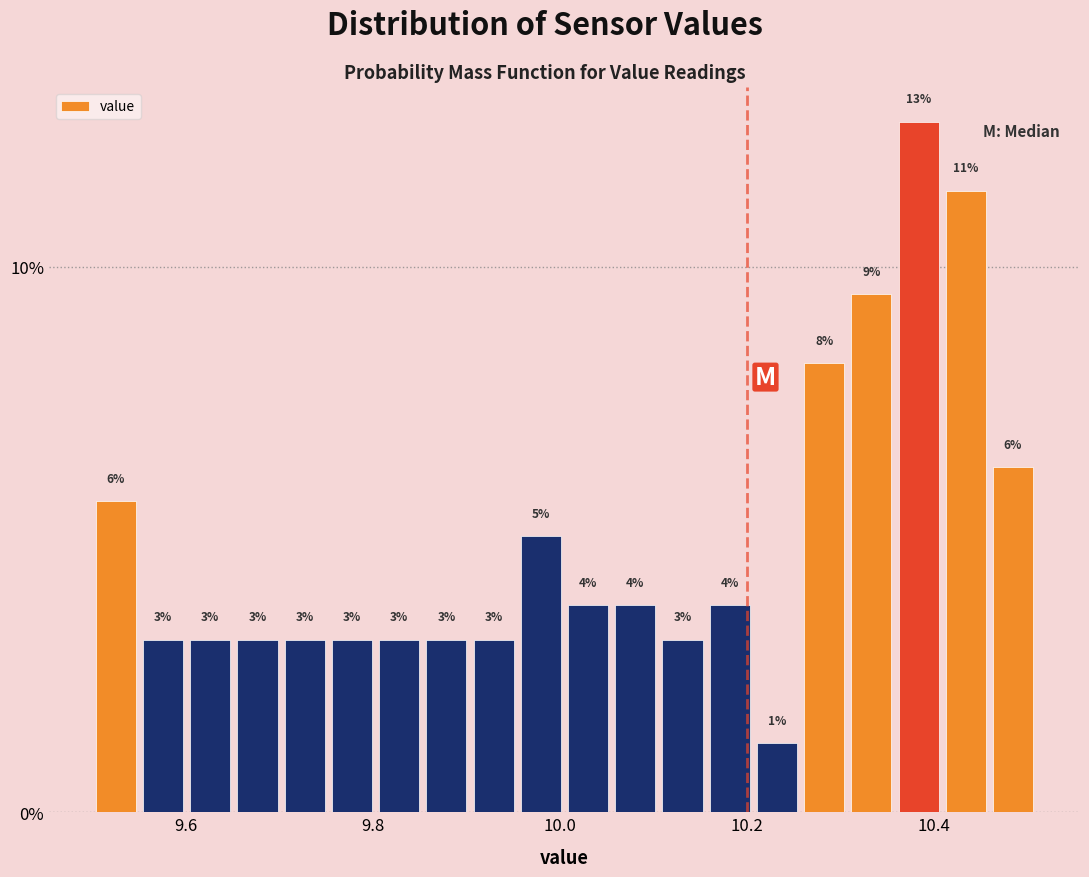

Read against the x-axis, roughly where is the centre of the tallest bar?

10.38